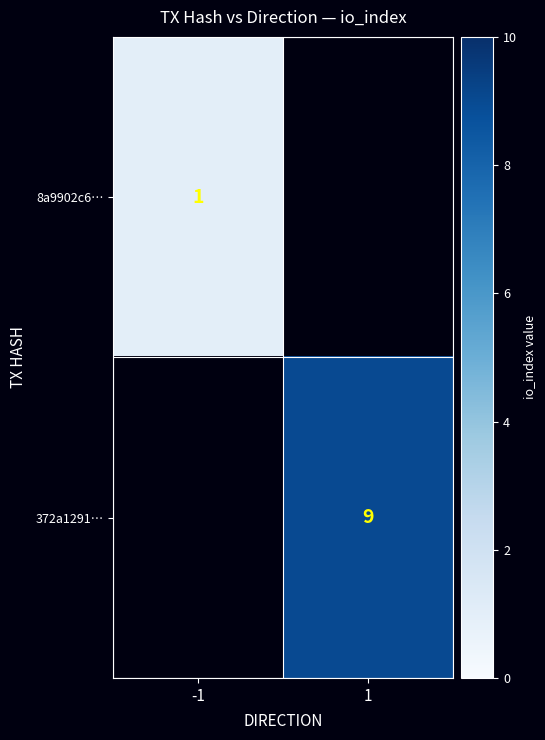

Is the value of 8a9902c6… at -1 greater than the value of 372a1291… at 1?

No